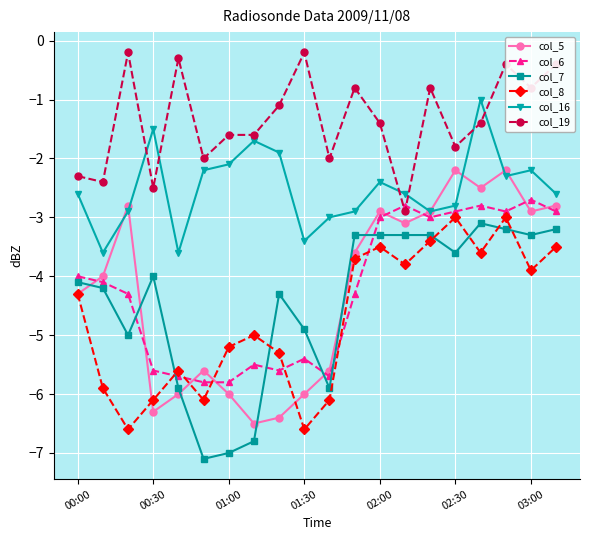

Which series has the largest total across all categories?

col_19